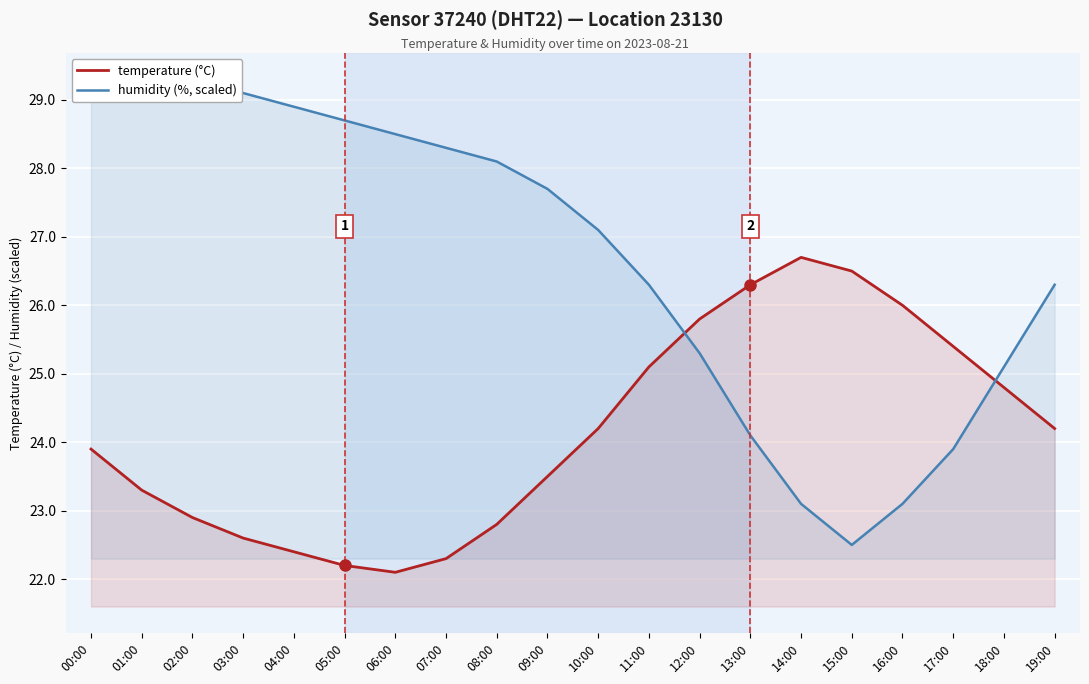

What is the difference between the second highest and minimum values in the humidity (%, scaled) series?

6.8